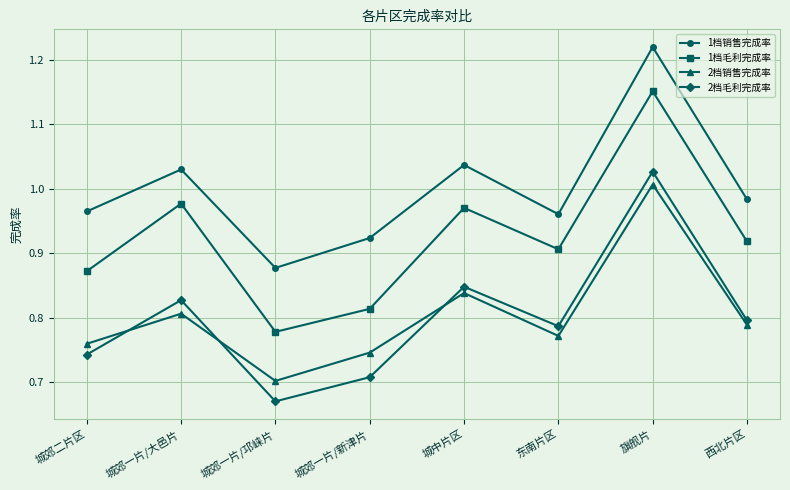

What position from the left is 城郊一片/新津片?

4